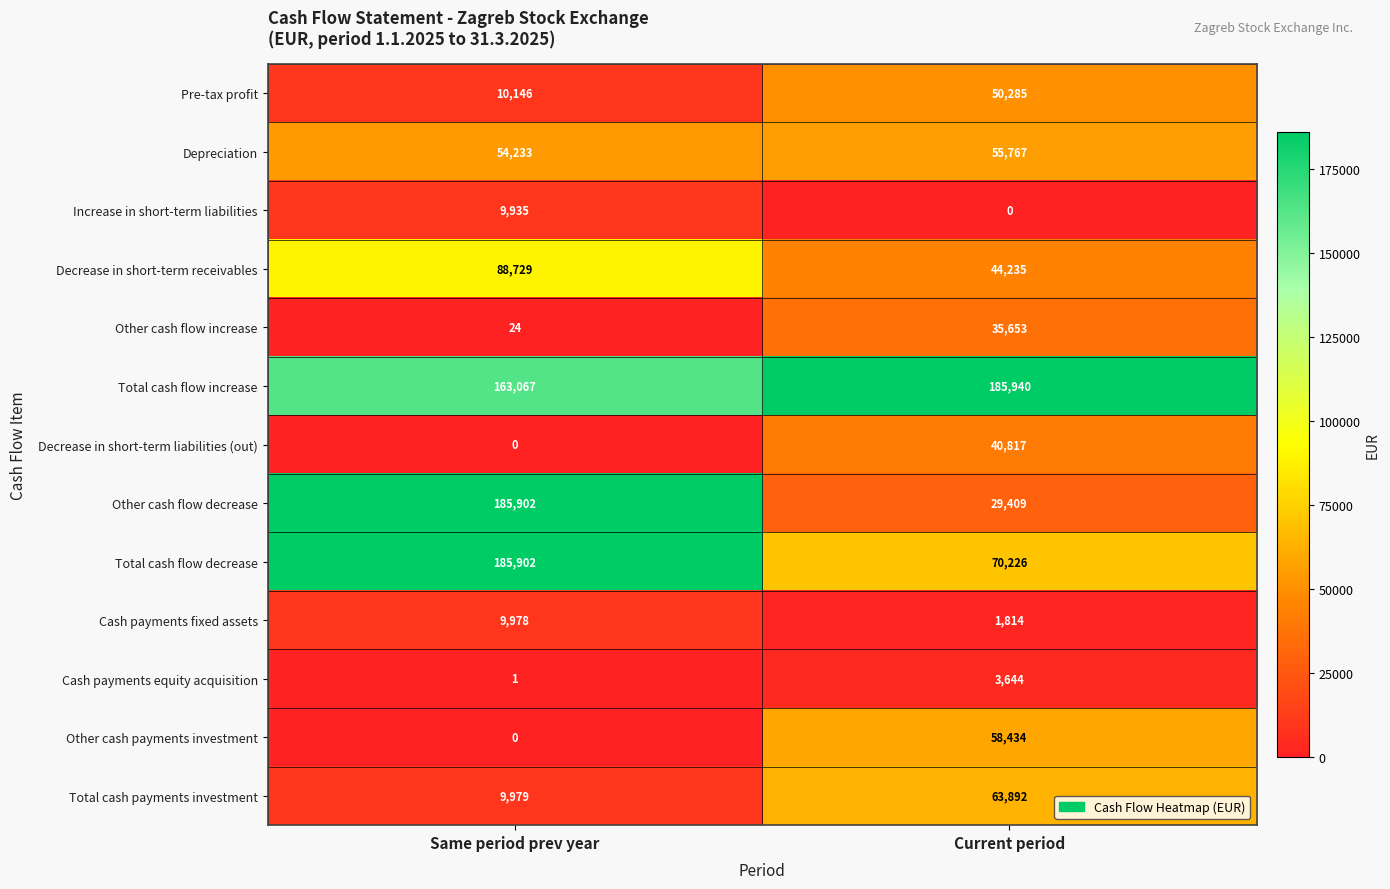

At which category is the sum across all series the highest?

Same period prev year